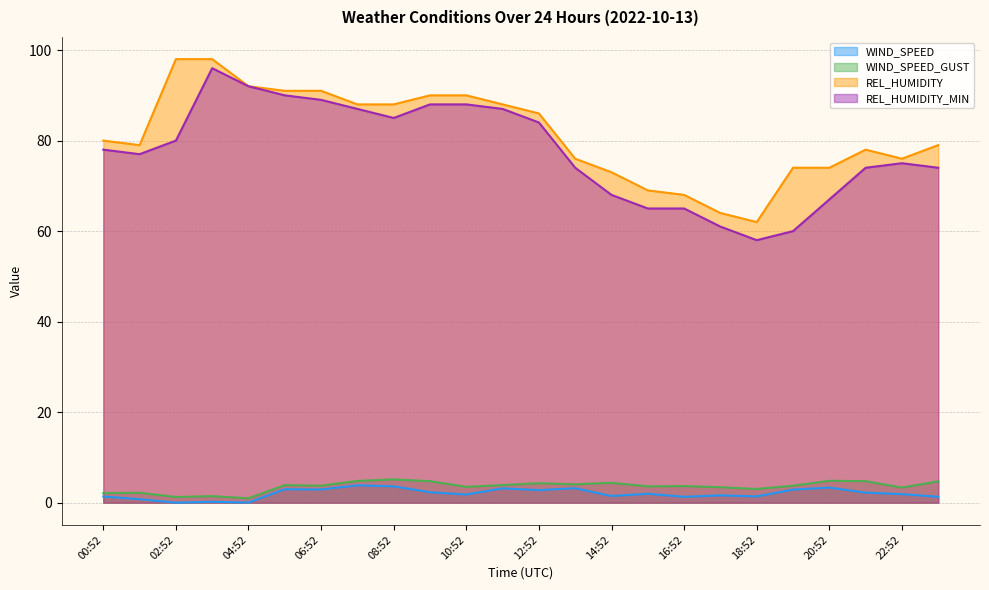

What is the lowest value of the WIND_SPEED_GUST series?

1.0